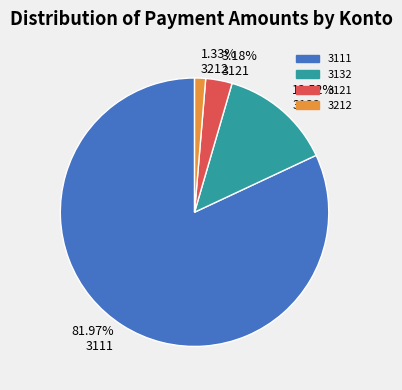

Between 3.18% 3121 and 1.33% 3212, which is larger?

3.18% 3121